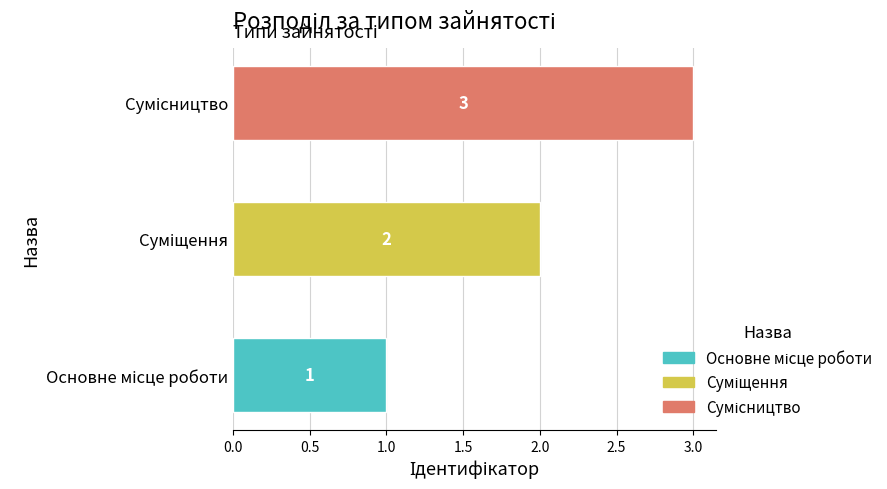

What is the maximum value shown in the chart?

3